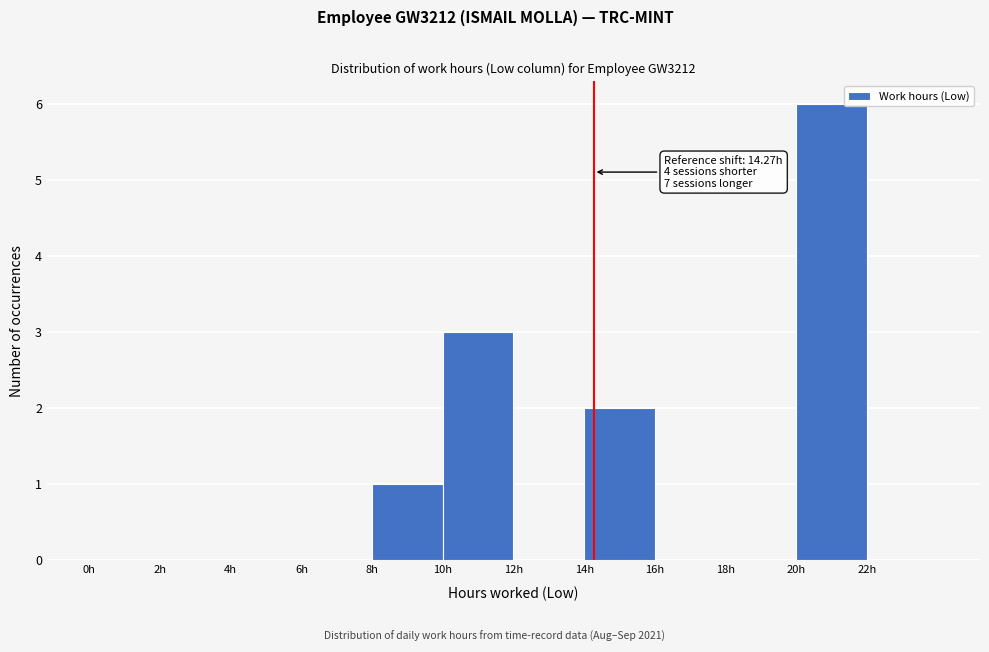

Over which range of the x-axis is the bar tallest?

20 to 22